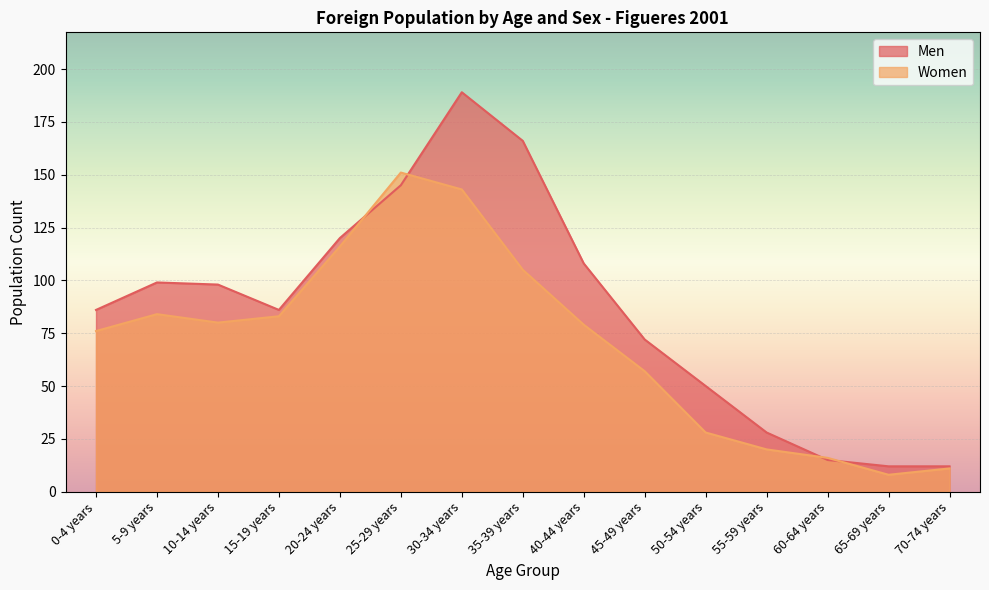

What is the smallest value displayed?

8